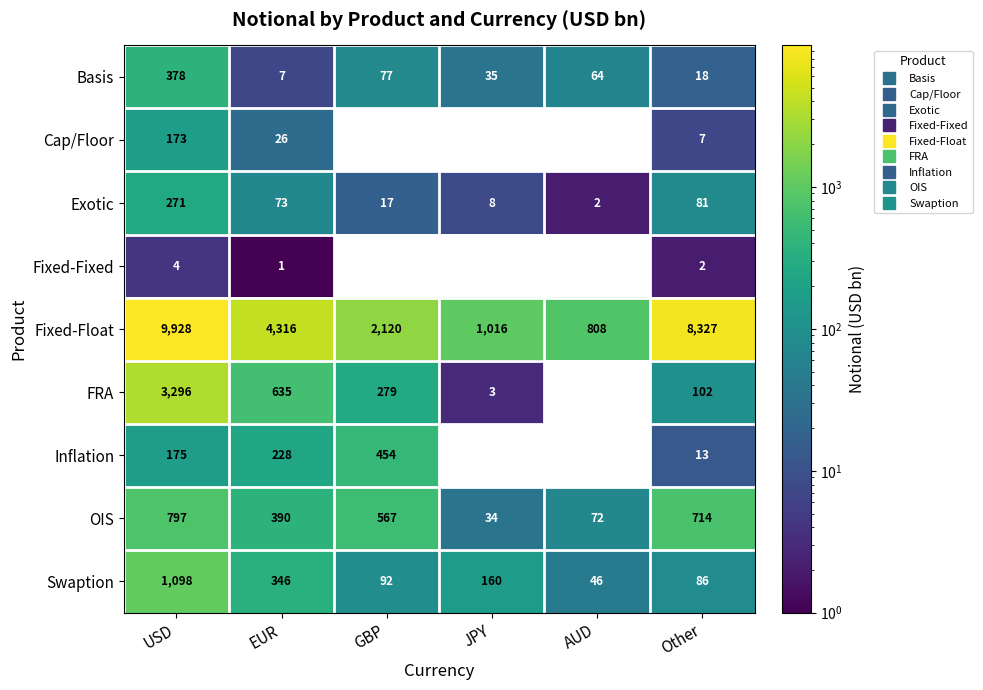

True or false: Inflation has a value of 61 at USD.

False